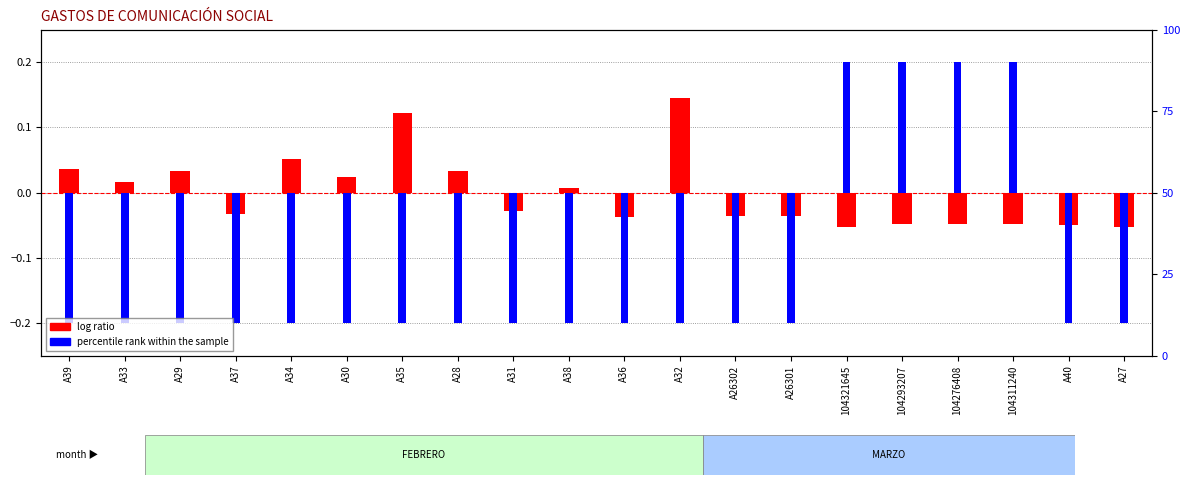

List the series in order of their peak value, lowest first.

log ratio, percentile rank within the sample